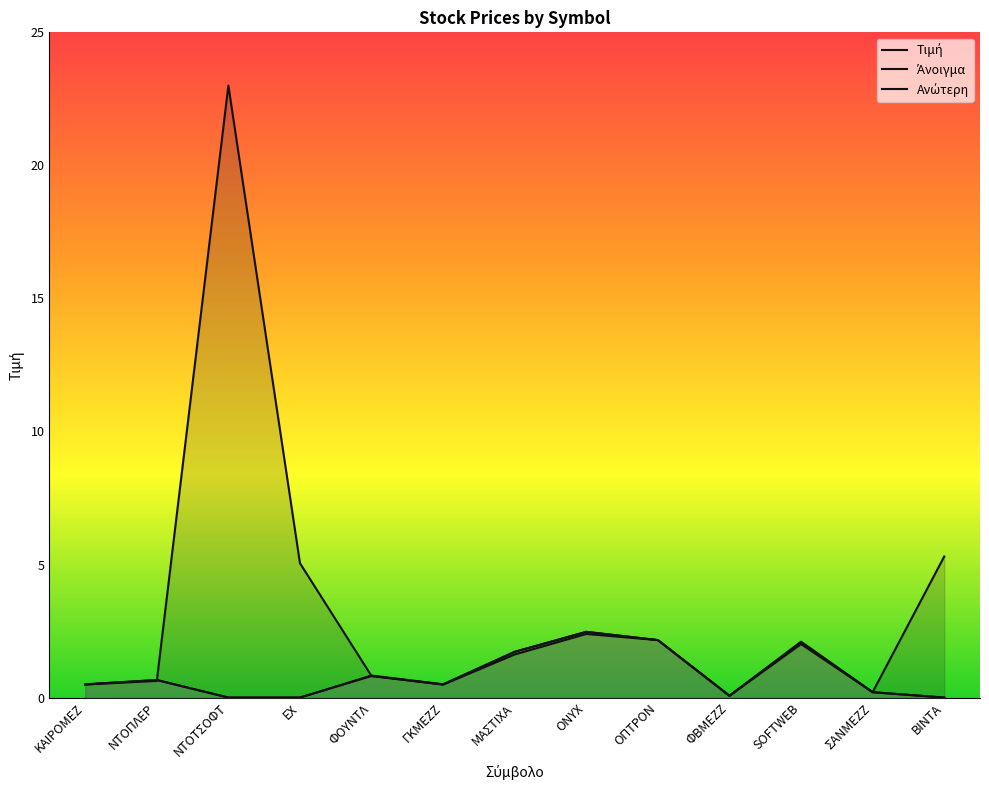

What is the sum of all Ανώτερη values?

11.2